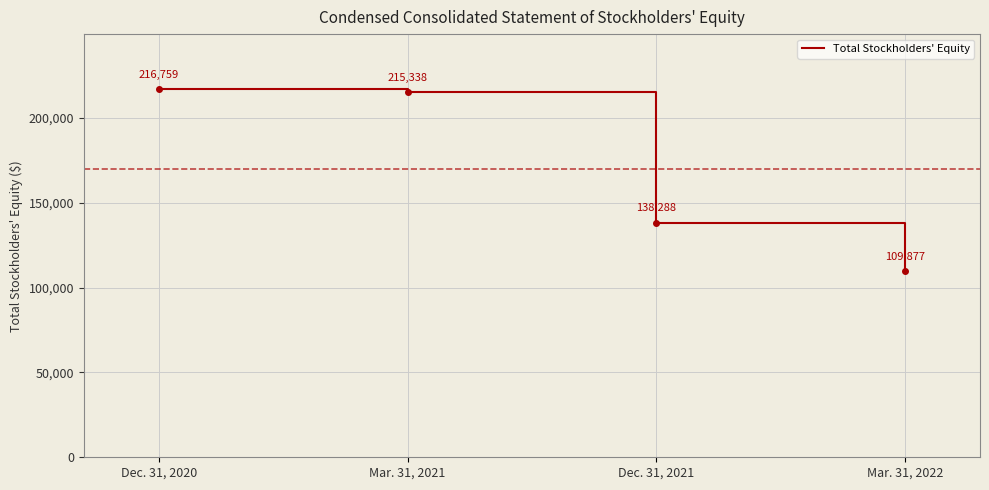

Reading left to right, transcribe all the data shown in this chart.

Dec. 31, 2020=216759	Mar. 31, 2021=215338	Dec. 31, 2021=138288	Mar. 31, 2022=109877